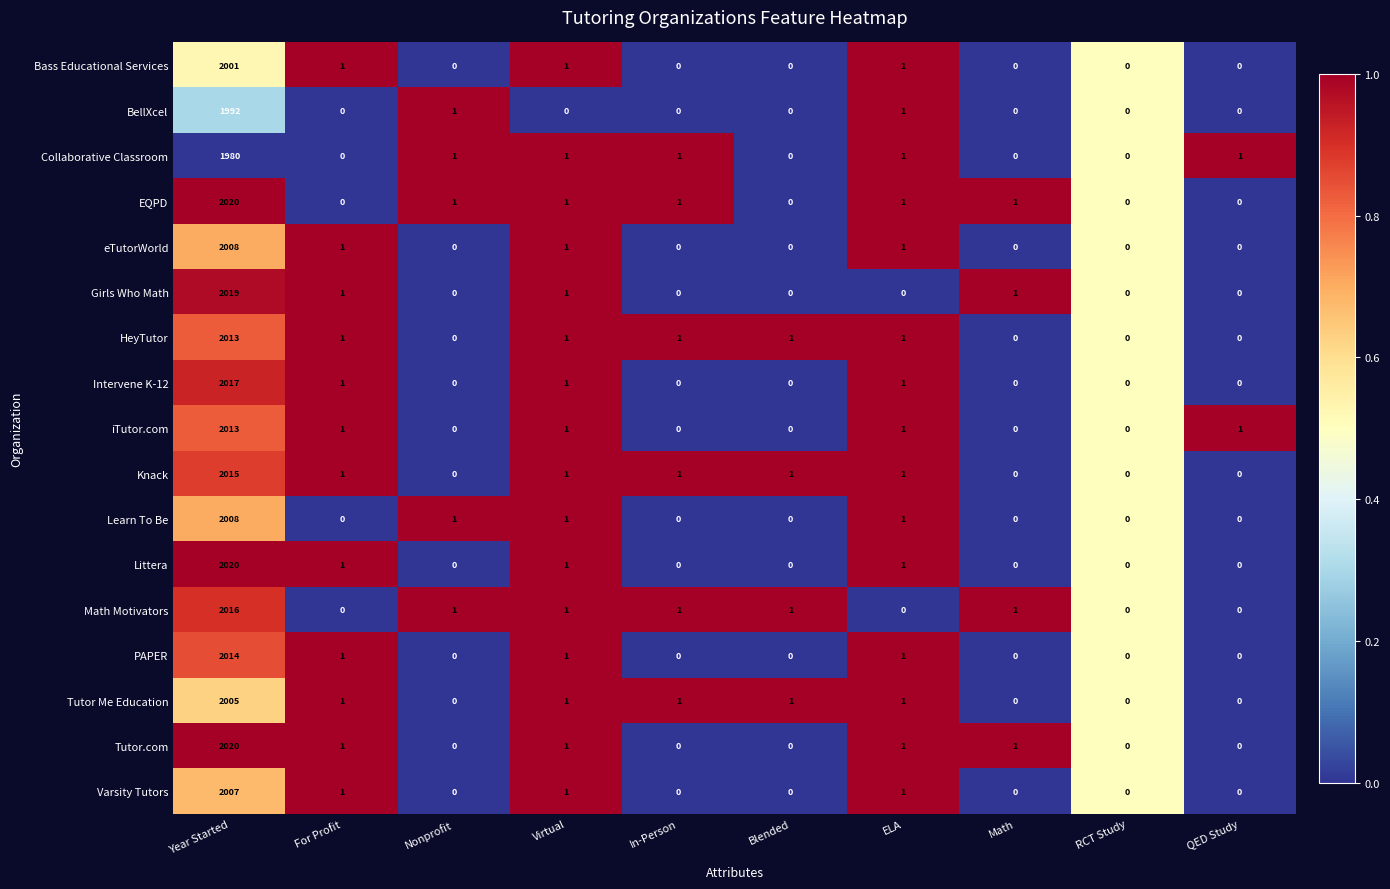

Where does the HeyTutor series first go above 1?

Year Started